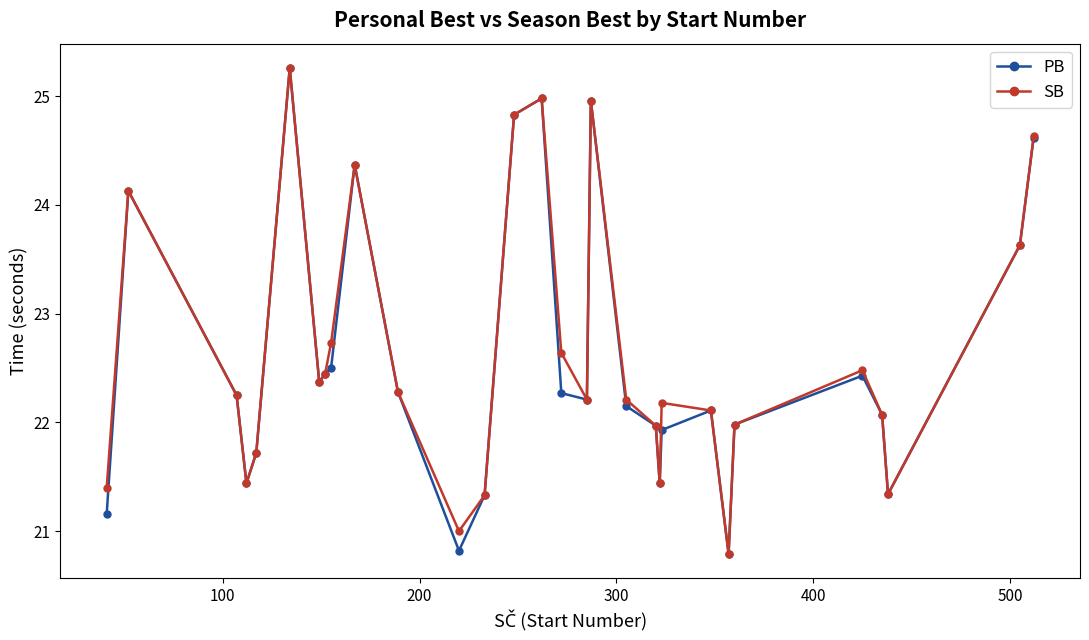

Count the number of data series in this chart.

2